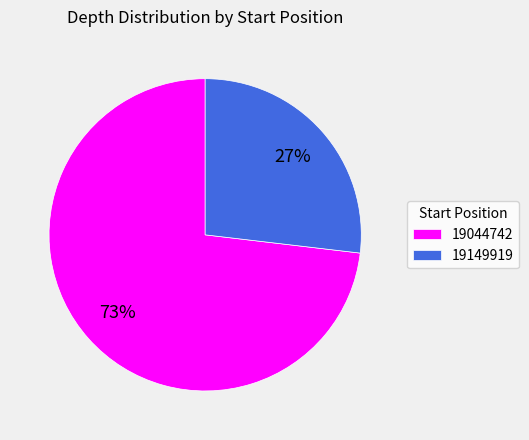

To the nearest percent, what percentage of the pie is 19044742?

73%